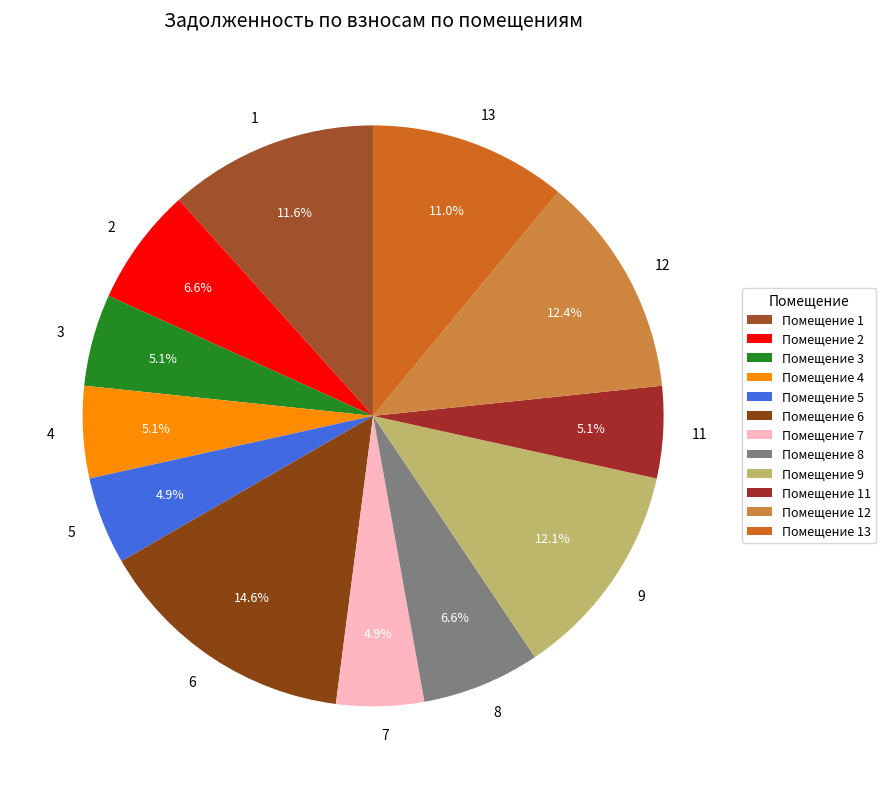

How many segments does this pie chart have?

12